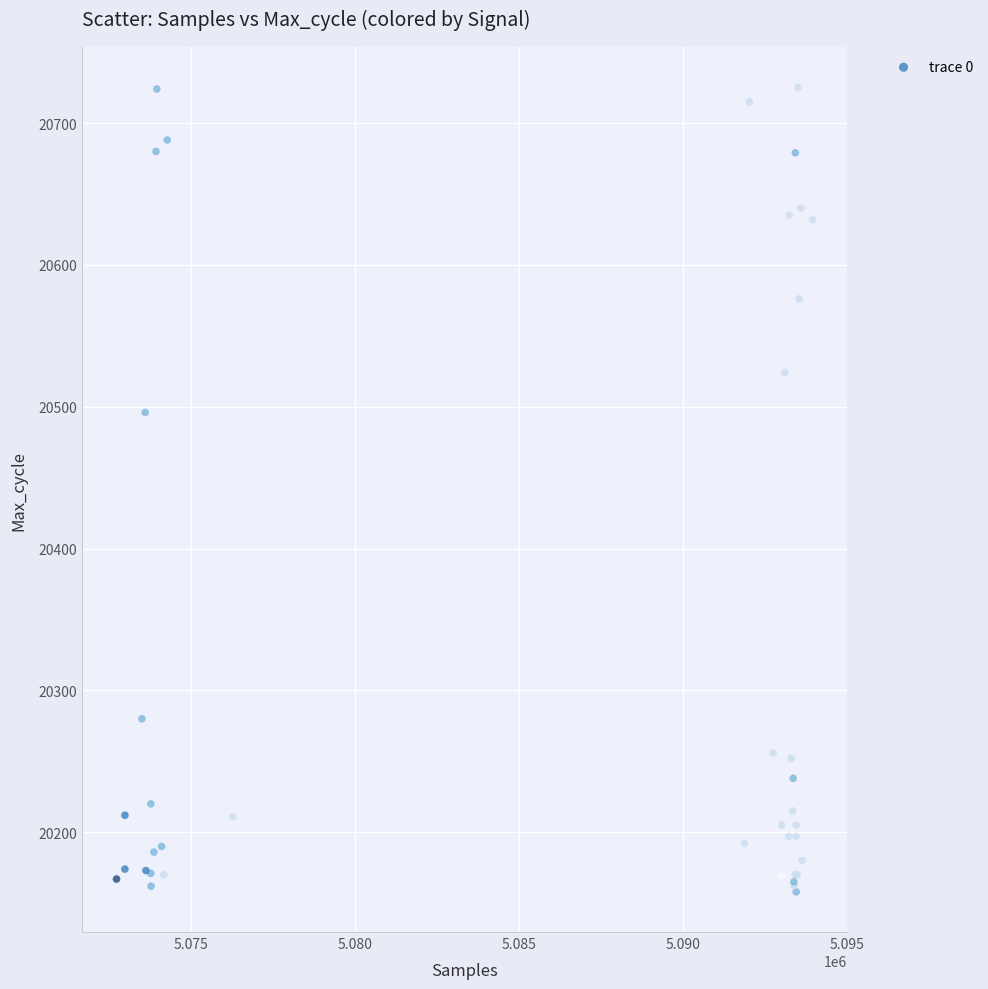

What Y value in the scatter plot is closest to 20441?

20496